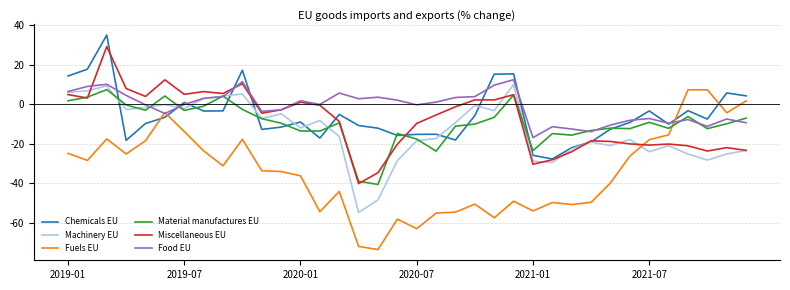

Which series has the largest range (max minus min)?

Fuels EU